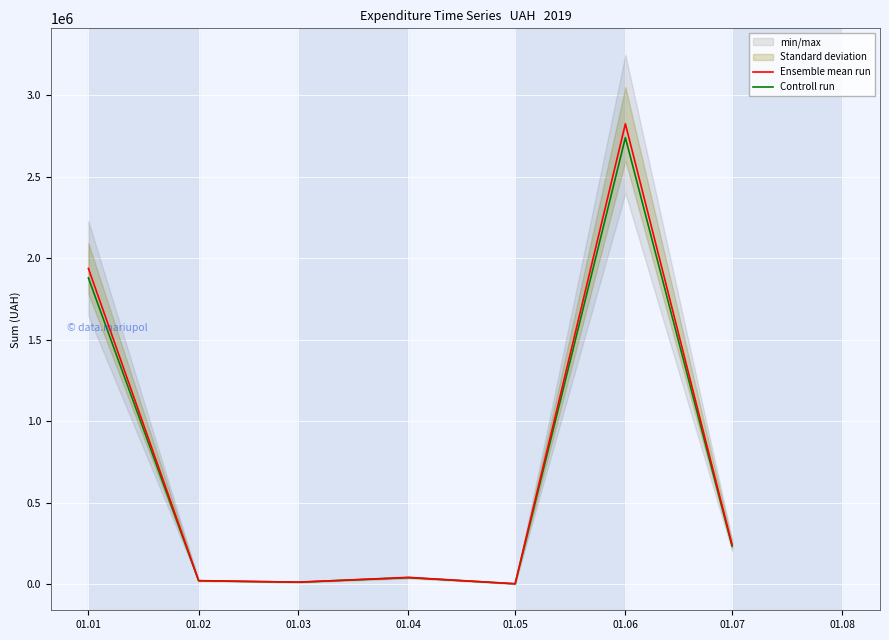

How many categories are shown in the chart?

7